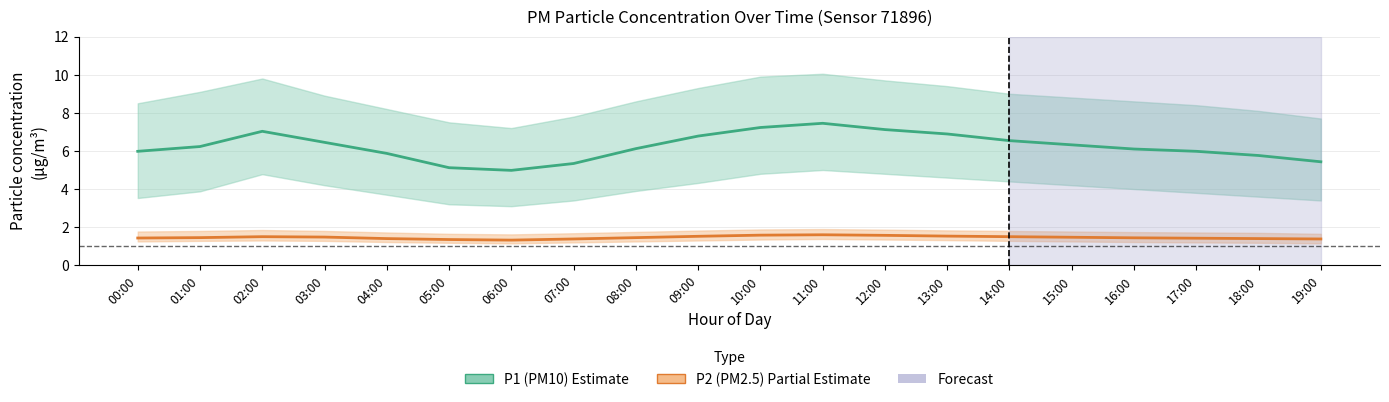

What is the sum of the P1 (PM10) estimate values at 09:00 and 08:00?

12.9